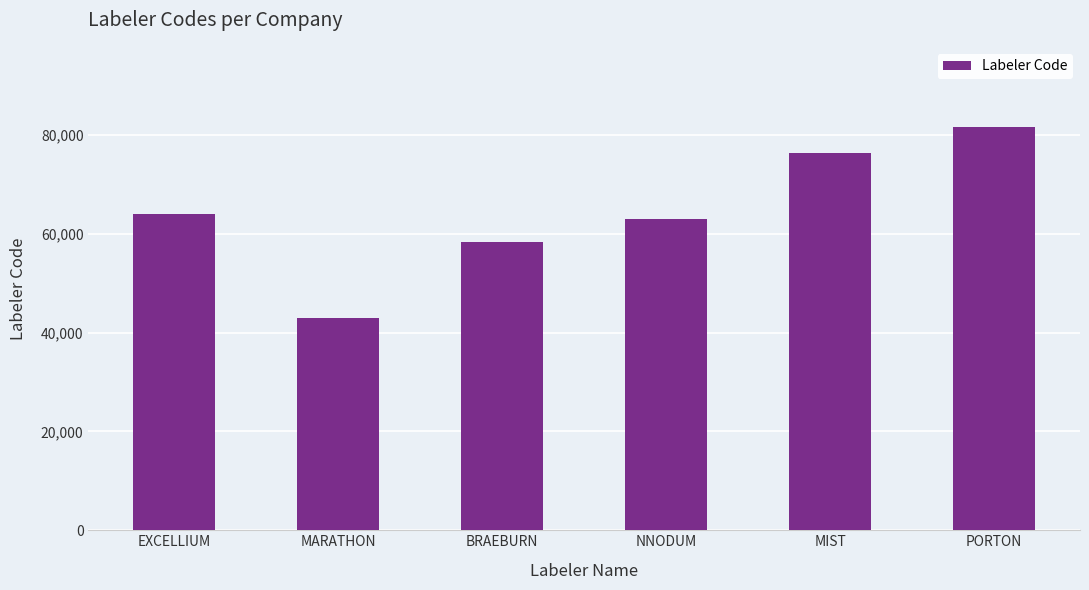

How many data points does each series have?

6